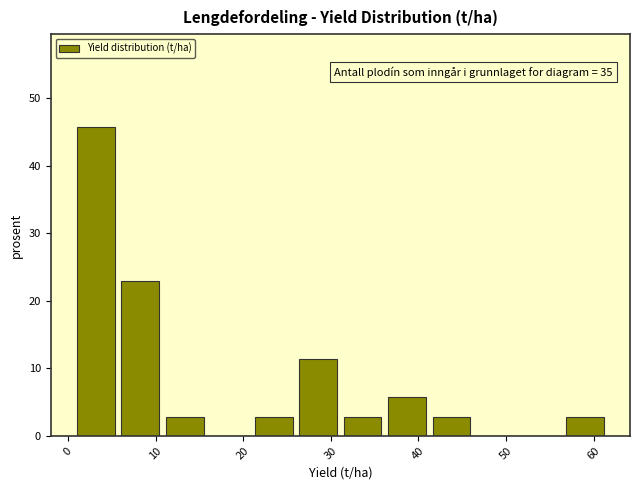

Over which range of the x-axis is the bar tallest?

1 to 6